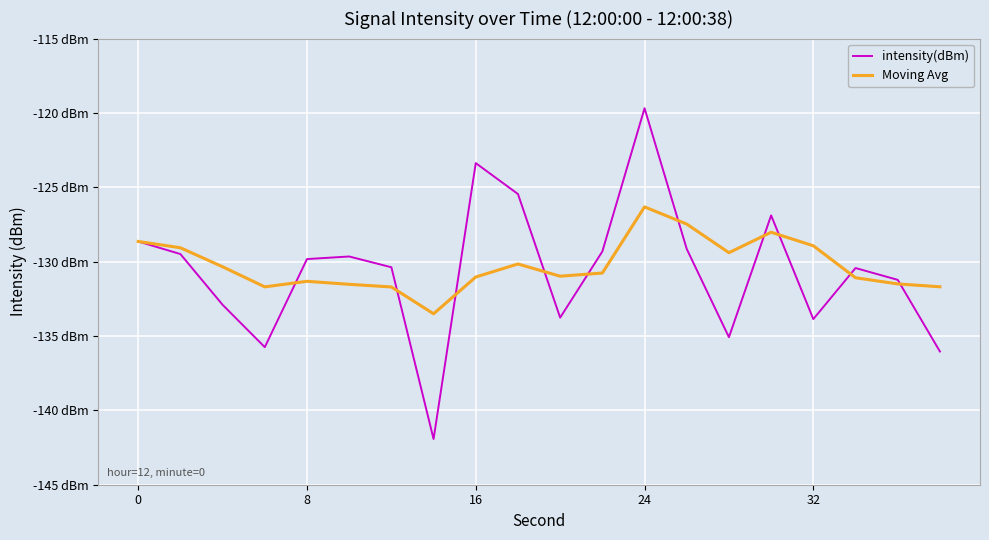

What are all the series names shown in the legend?

intensity(dBm), Moving Avg